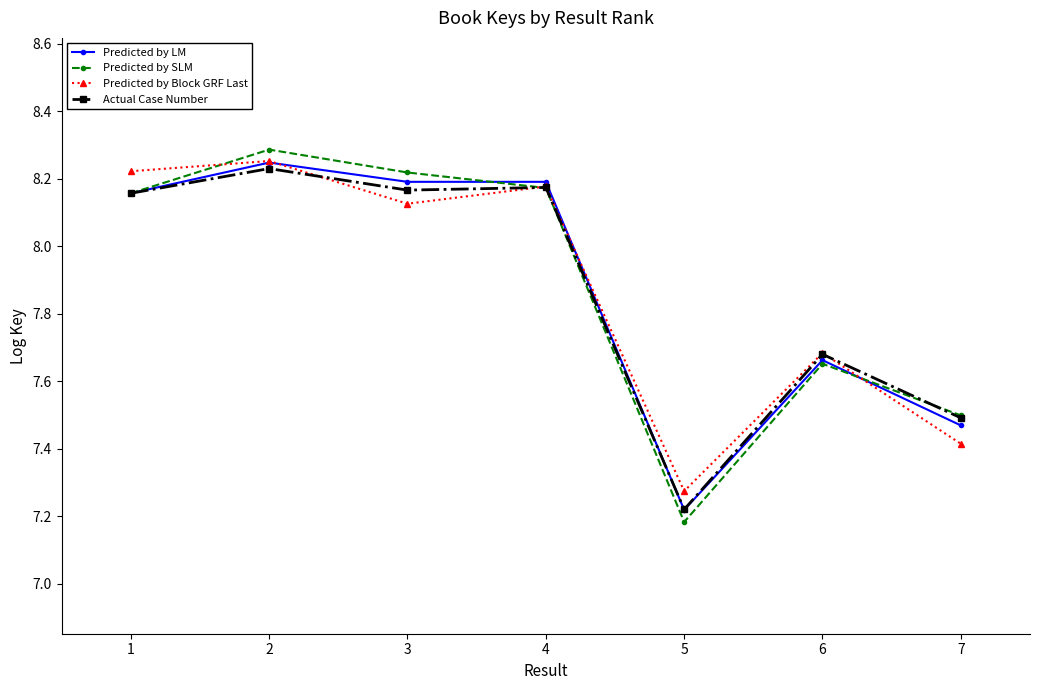

Which label corresponds to the smallest value in the chart?

5